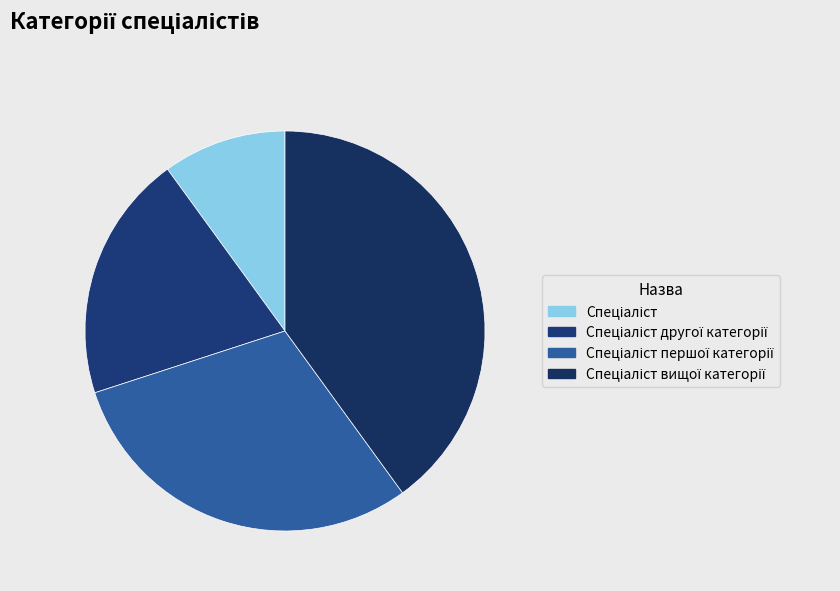

Between Спеціаліст вищої категорії and Спеціаліст першої категорії, which is larger?

Спеціаліст вищої категорії